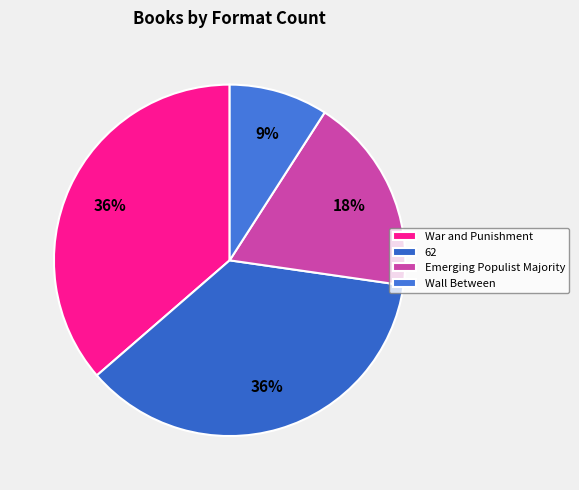

To the nearest percent, what is the difference between the 62 and Emerging Populist Majority slice percentages?

18%